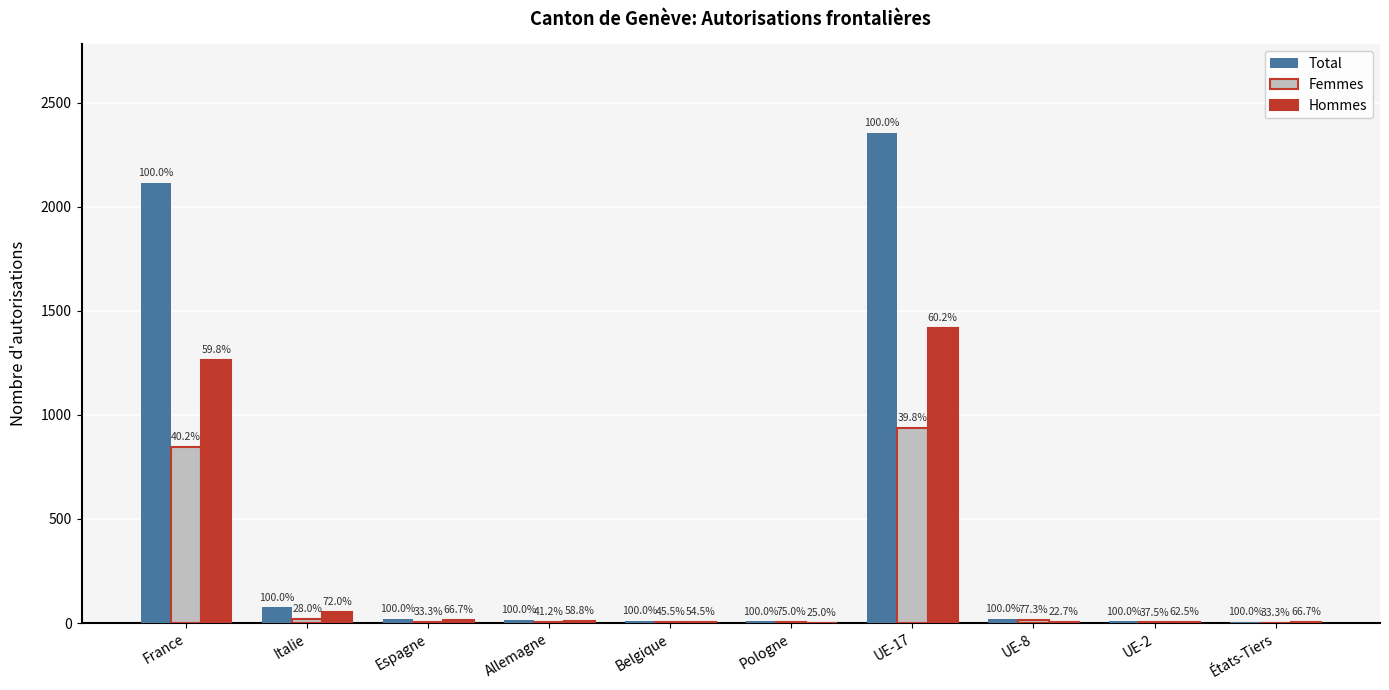

The Femmes series shows 848 at France. True or false?

True